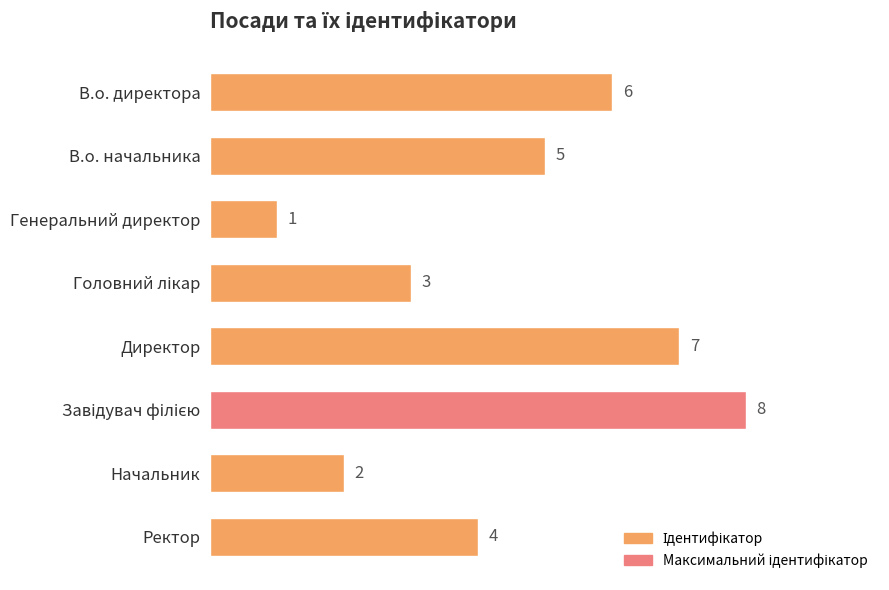

At which label is the value closest to 4?

Ректор